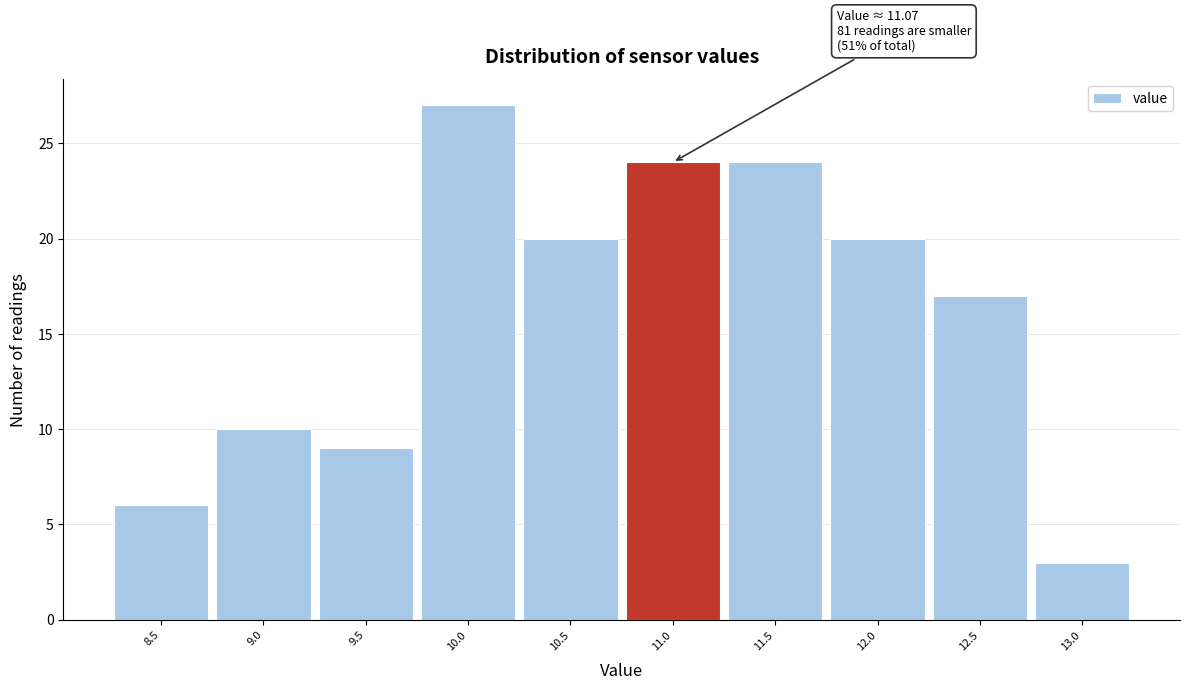

Which range on the x-axis has the tallest bar?

9.75 to 10.25